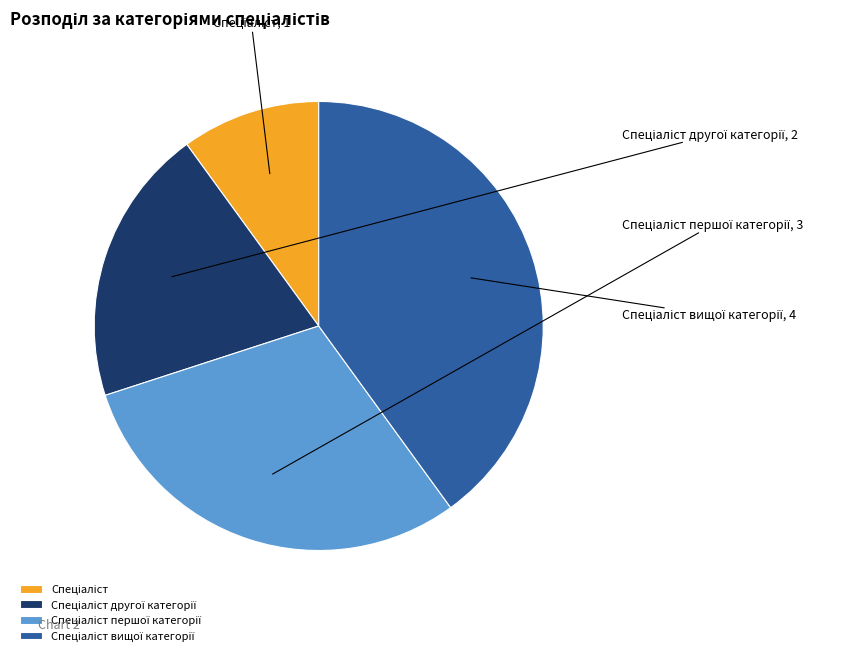

Does any single category account for the majority?

No